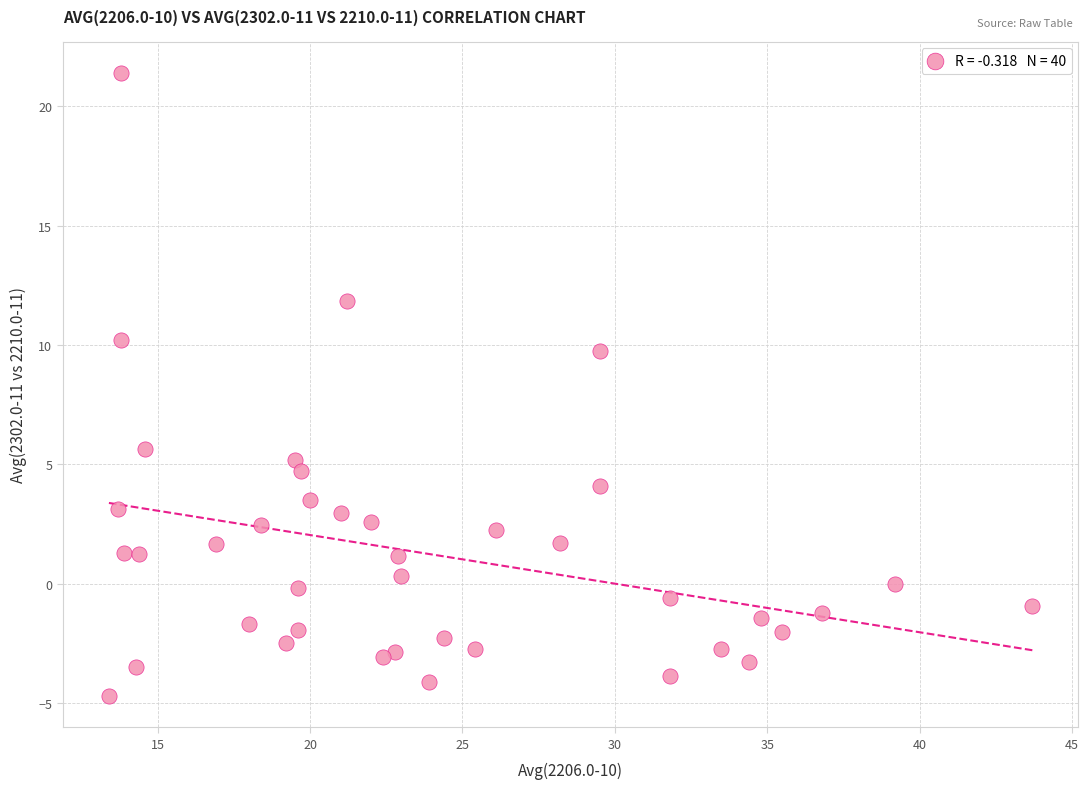

What is the range of Y values (max minus min)?

26.1